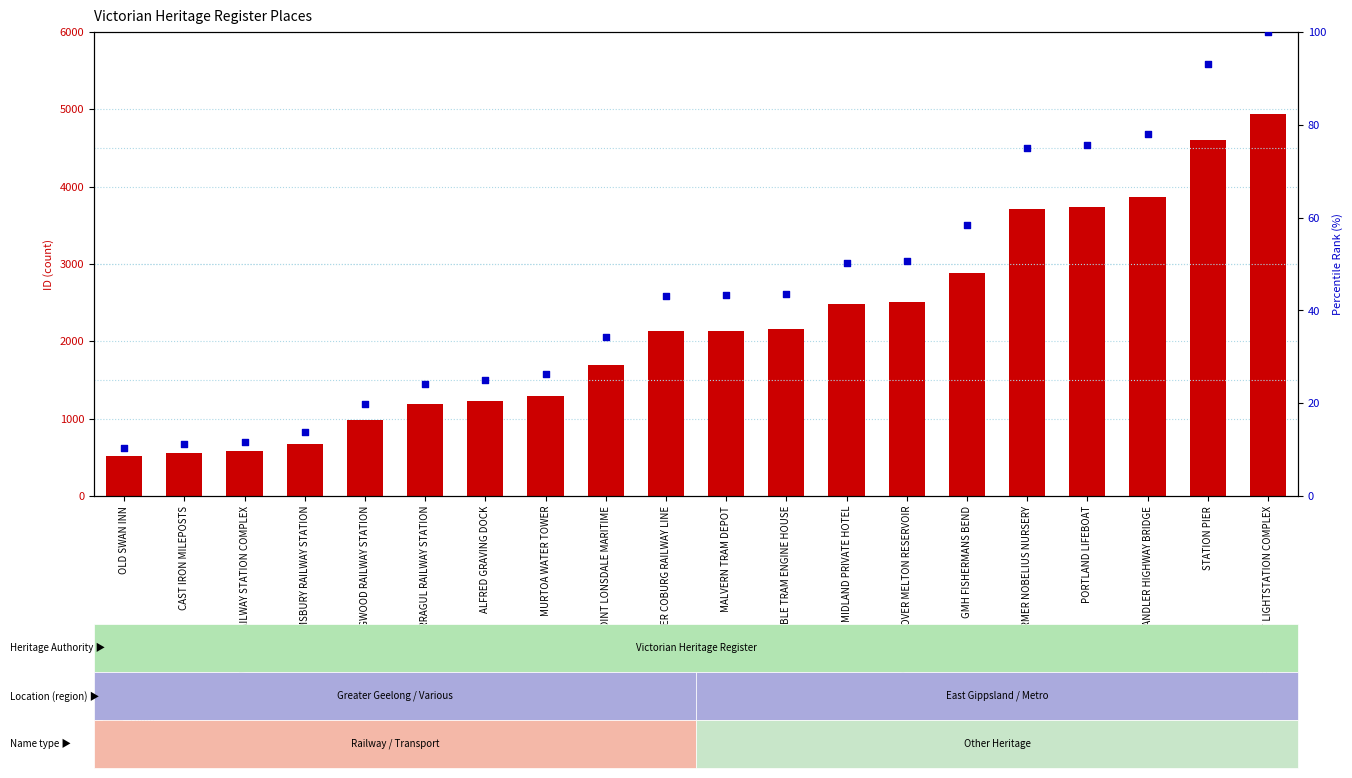

What are all the series names shown in the legend?

count, percentile rank within the sample